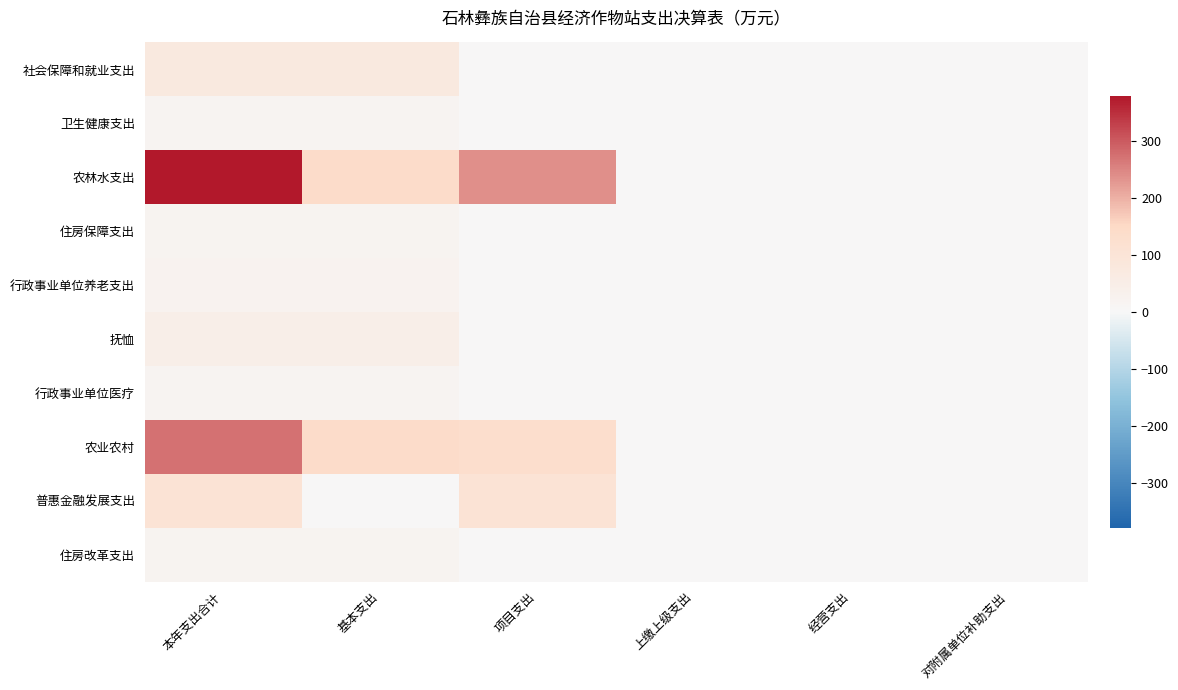

At how many categories does at least one series exceed 346?

1